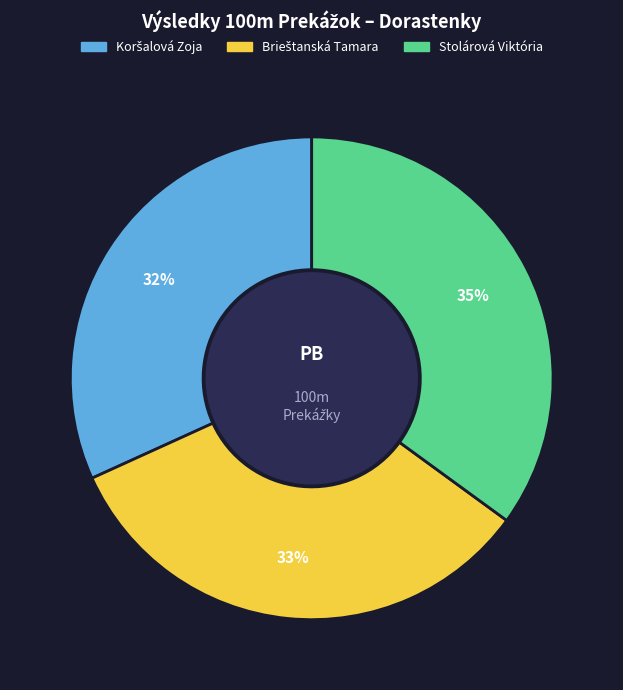

Which category has the biggest portion of the pie?

Stolárová Viktória